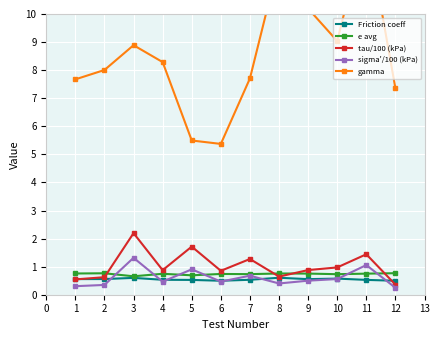

What is the difference between the maximum and second lowest values in the sigma'/100 (kPa) series?

1.0